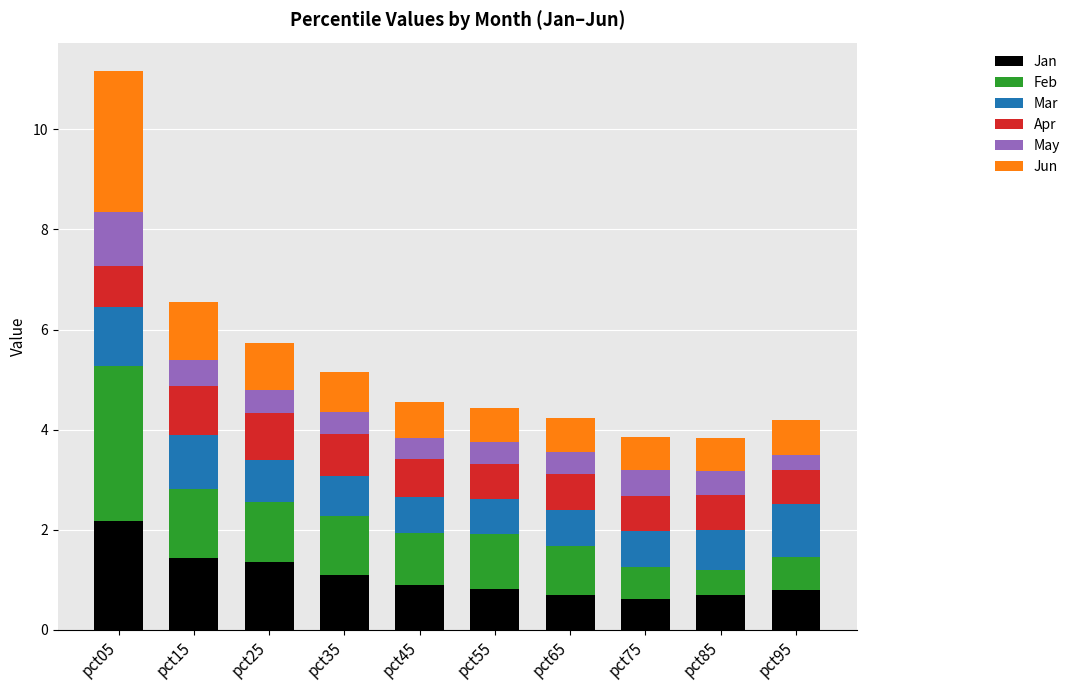

What value does the Jan series have at pct15?

1.4